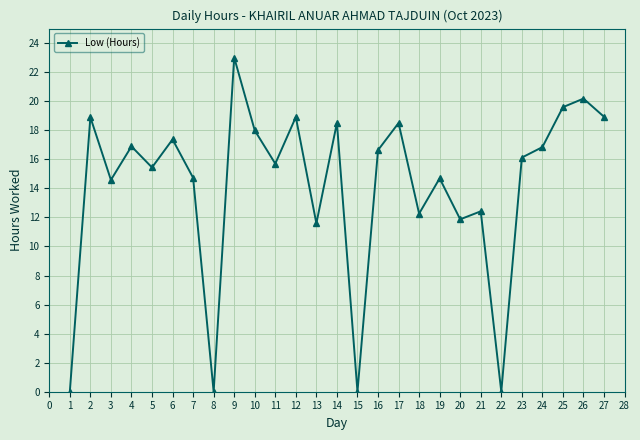

What is the change in value from 5 to 26?

+4.7